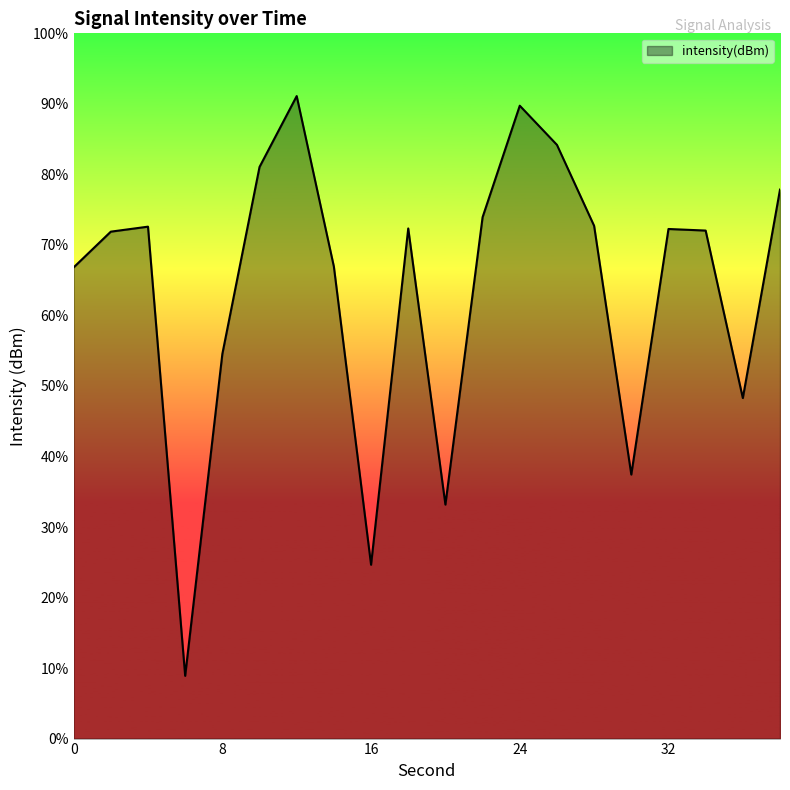

Which has a higher value, 38 or 20?

38